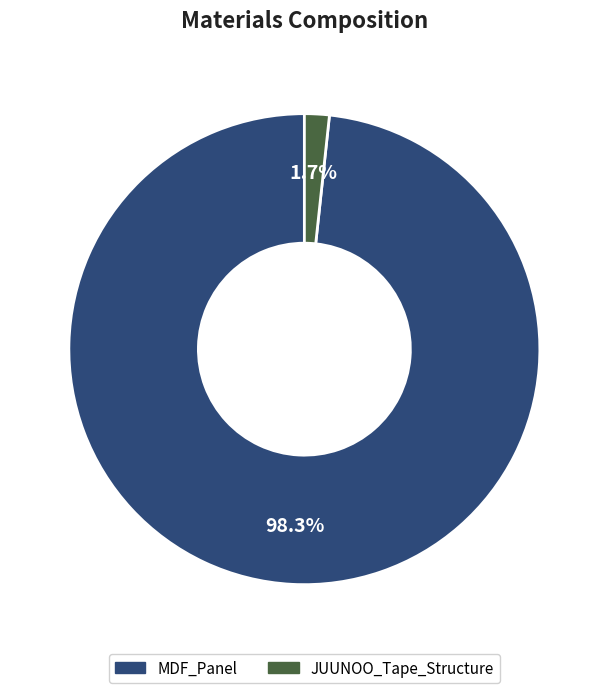

Which slice is the largest?

MDF_Panel